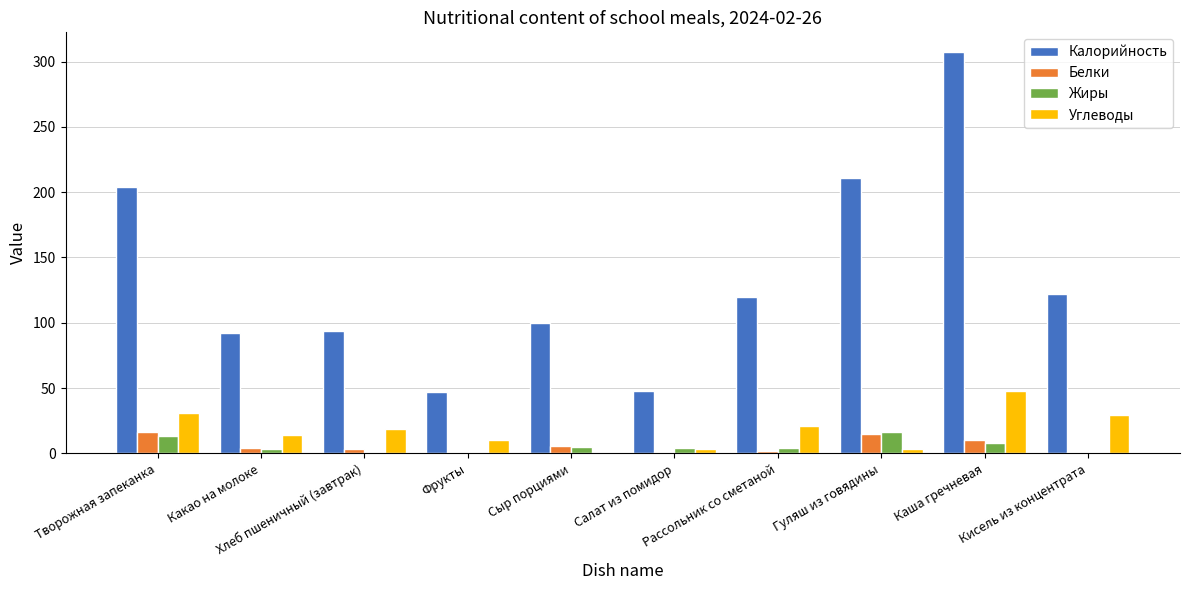

Read the Углеводы value at Какао на молоке.

14